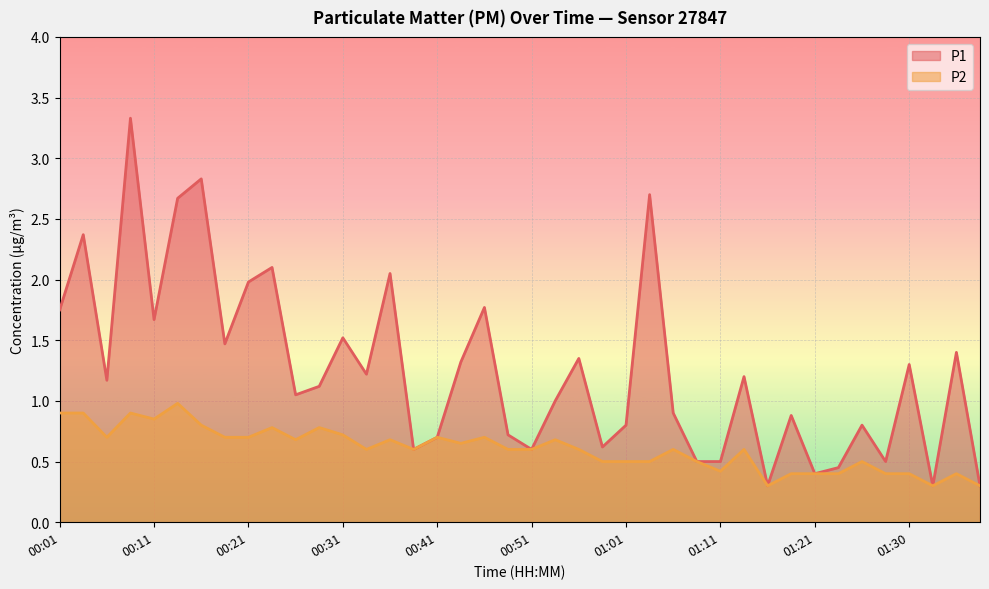

How many categories are shown in the chart?

40